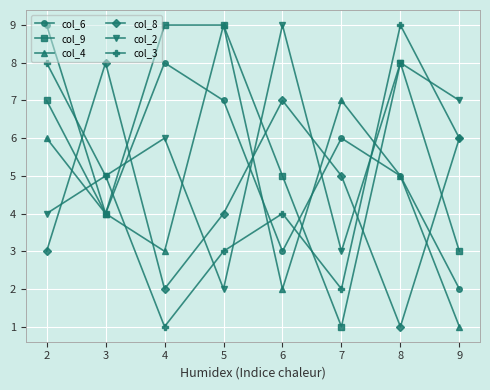

How many times do col_2 and col_6 cross each other?

5